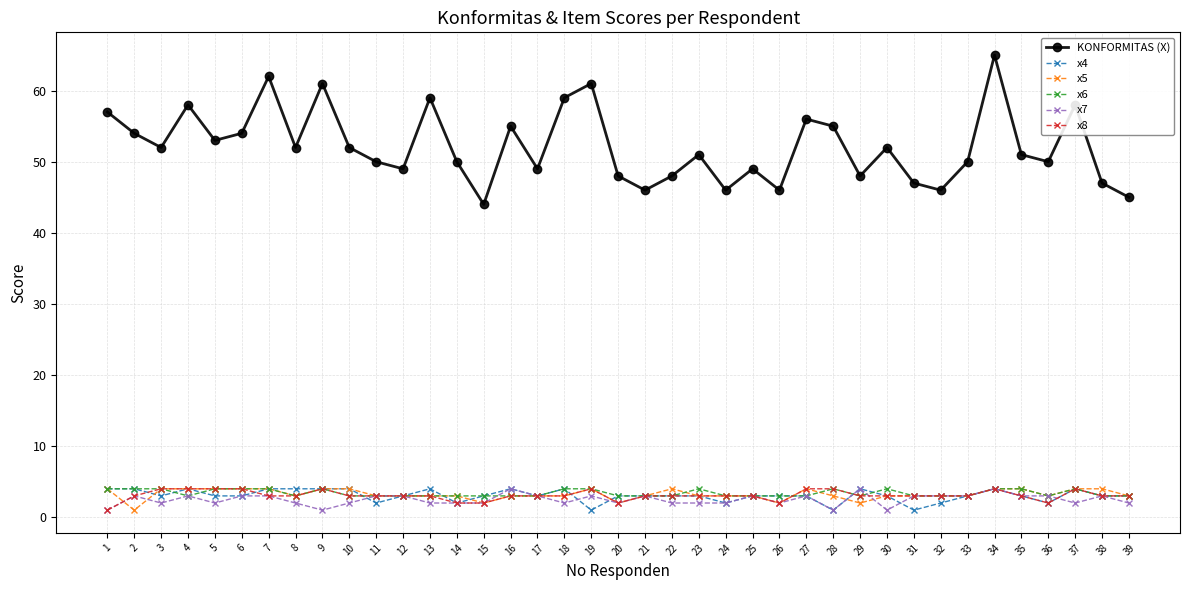

Count the x5 values in the range 3 to 4.

34